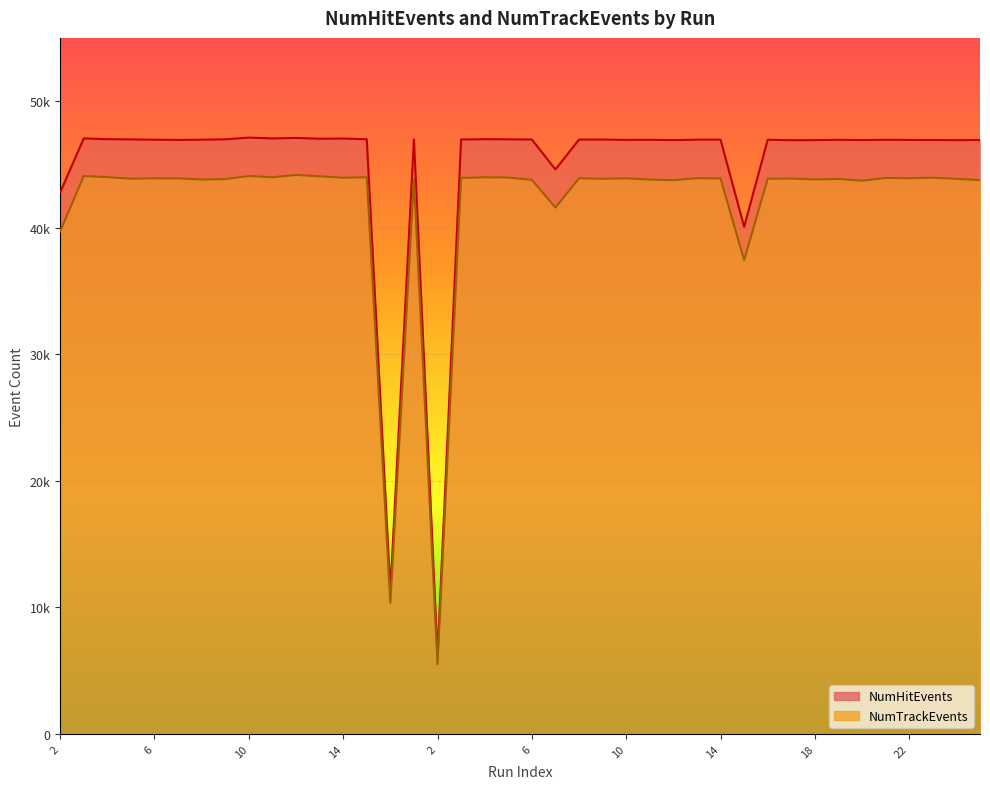

What is the difference between the maximum and minimum values in the NumTrackEvents series?

38670